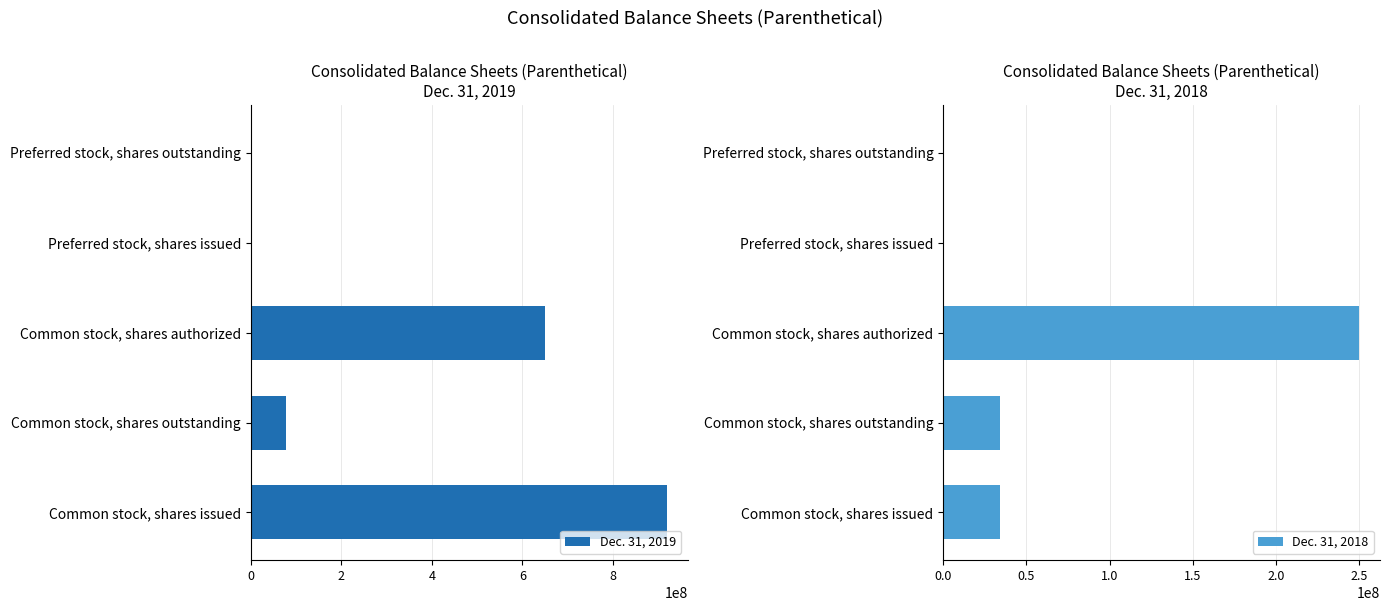

Which category has the highest value in the Dec. 31, 2018 series?

Common stock, shares authorized